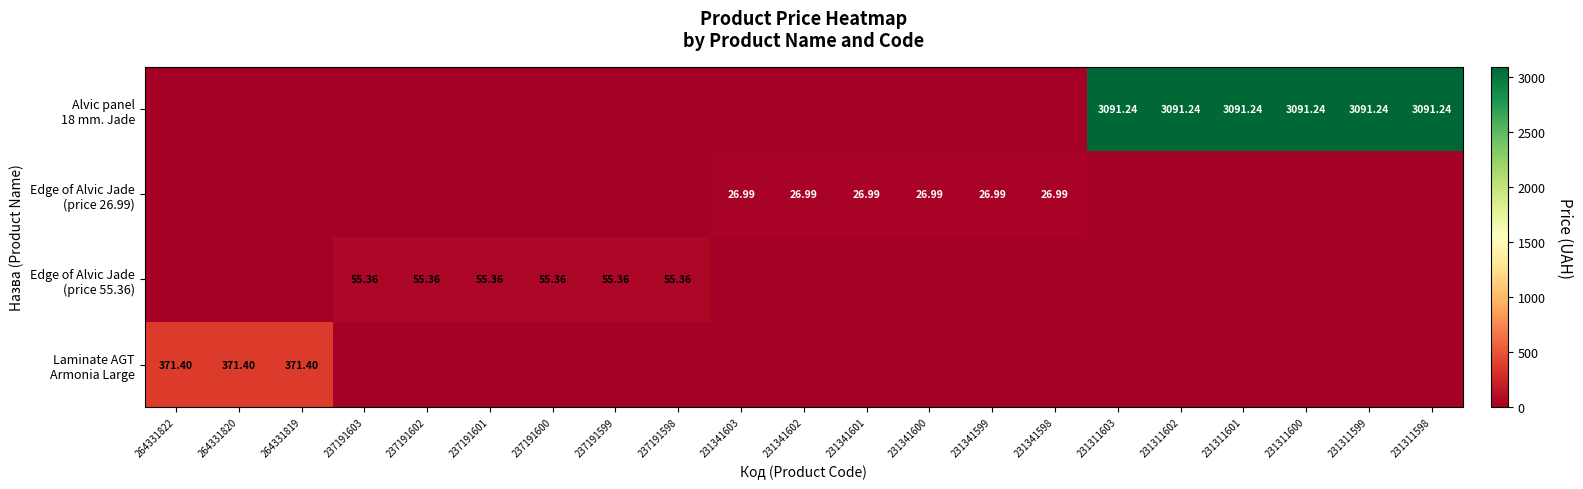

The Edge of Alvic Jade (price 55.36) series shows 29.2 at 237191603. True or false?

False